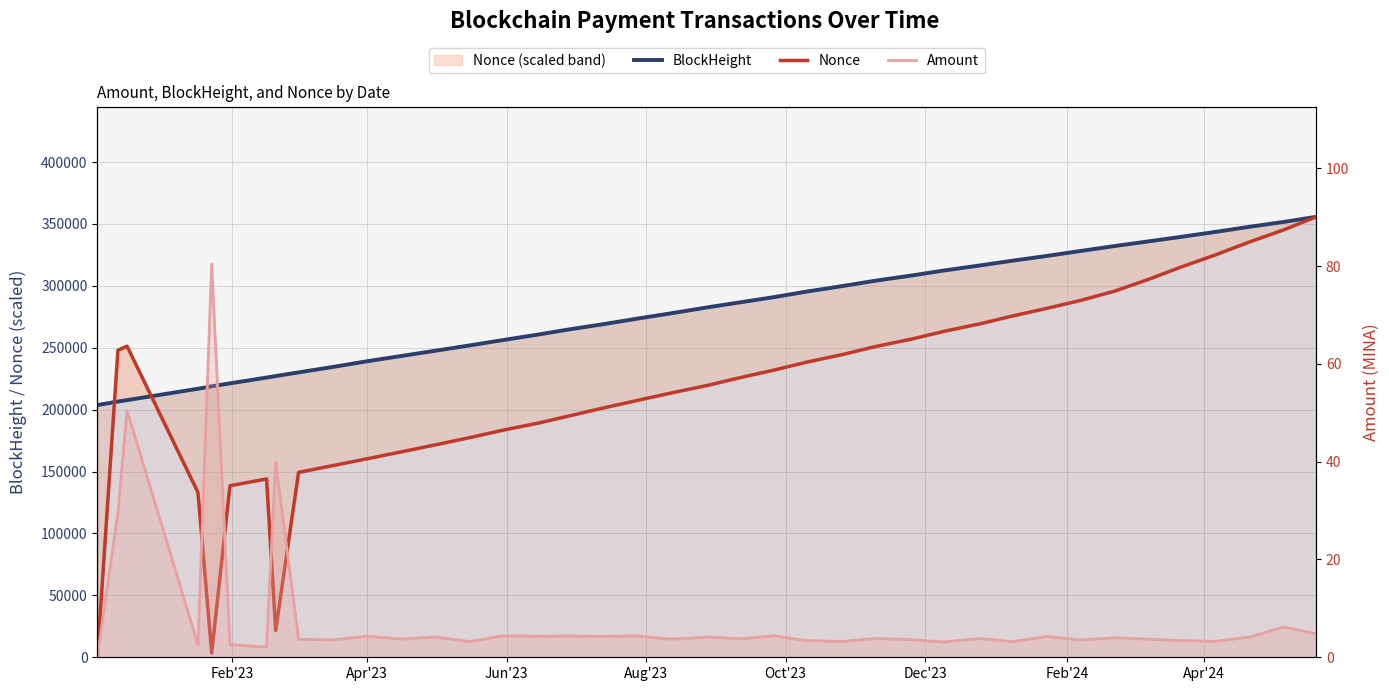

Which category has the lowest value in the Amount series?

Feb'23